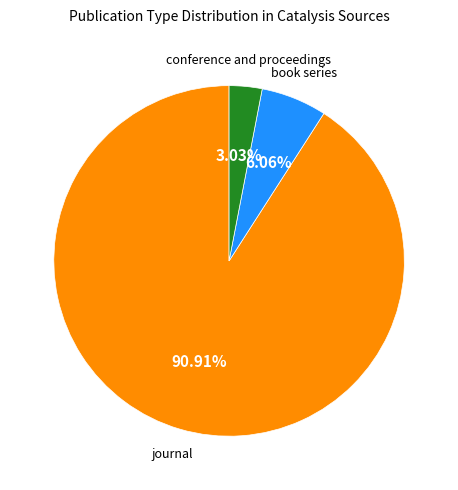

To the nearest percent, what is the average slice percentage?

33%